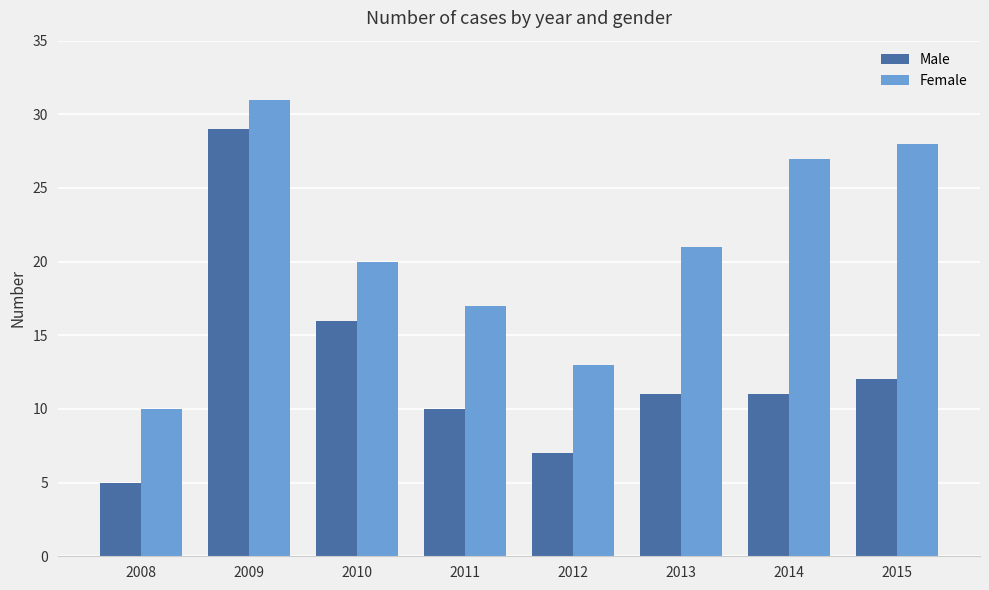

Does the chart contain stacked bars?

No